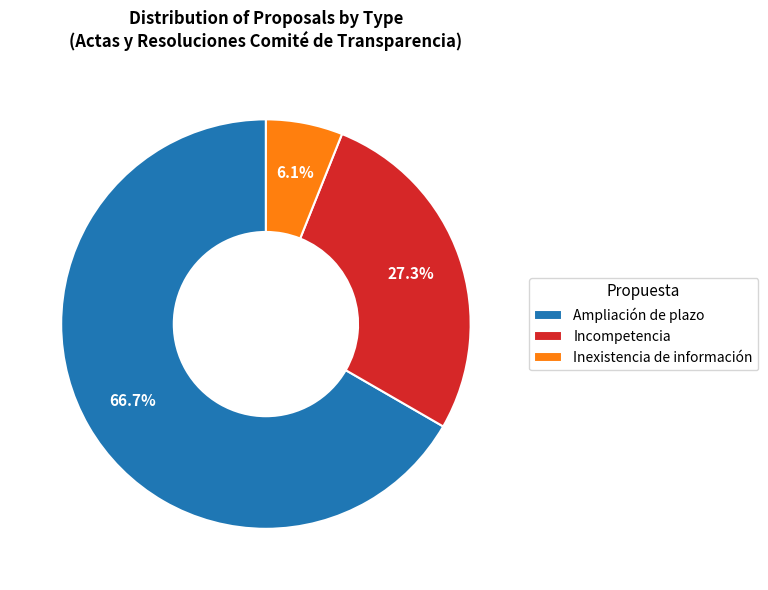

Which category accounts for the majority?

Ampliación de plazo